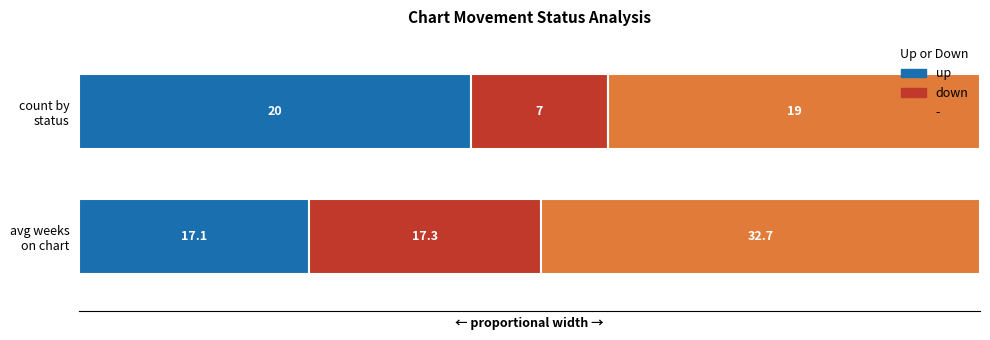

How many data points in - are above 27?

1